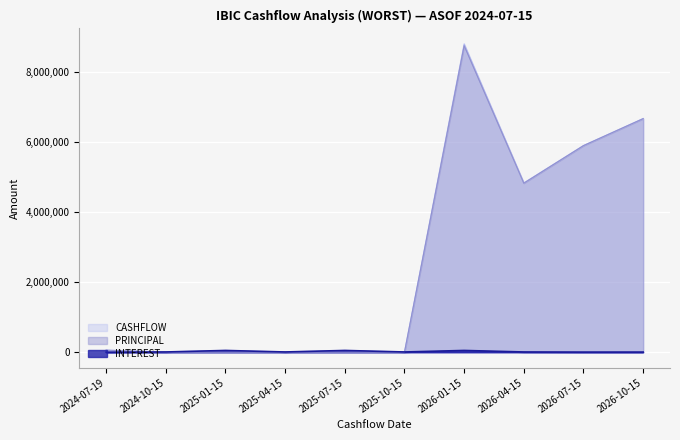

The PRINCIPAL series shows 5864982.4 at 2025-07-15. True or false?

False